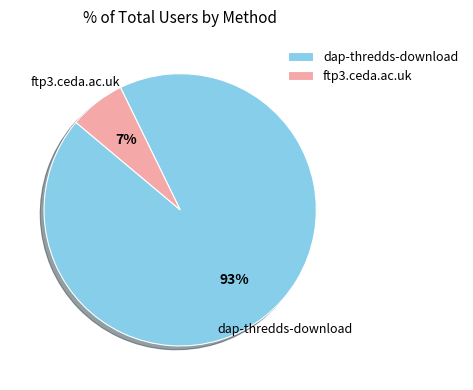

To the nearest percent, what portion does dap-thredds-download represent?

93%